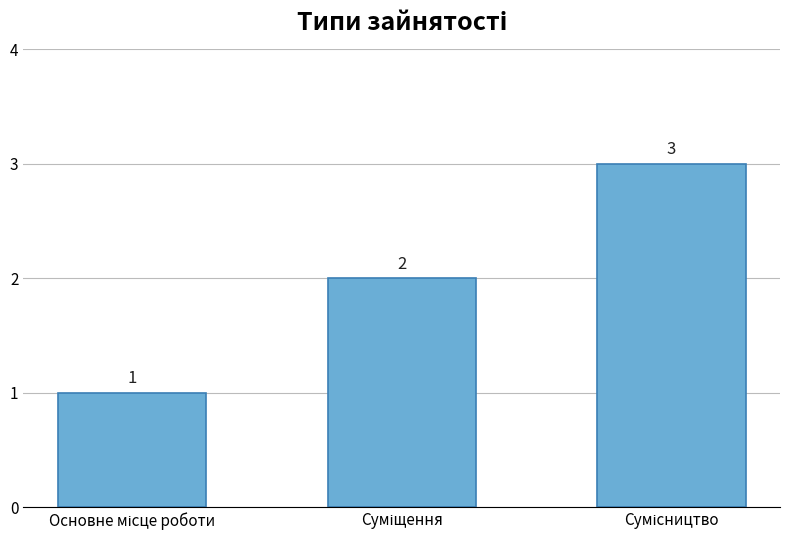

Reading left to right, transcribe all the data shown in this chart.

1	2	3